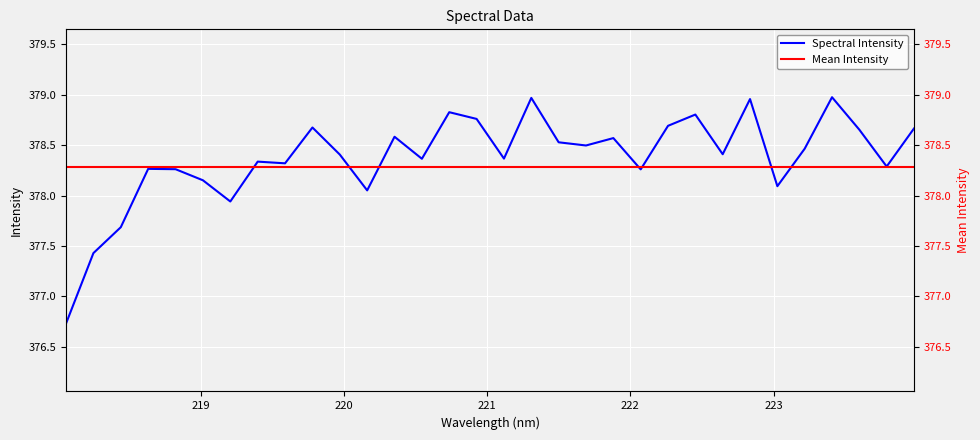

Which label corresponds to the largest value in the chart?

223.408